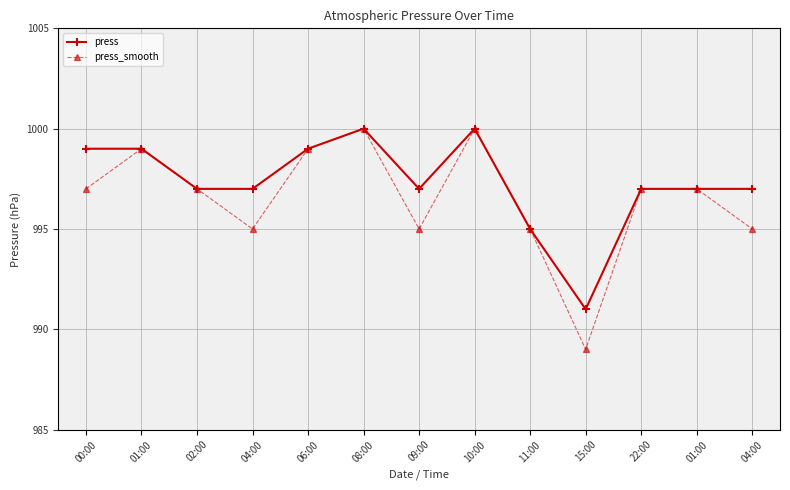

How many distinct data groups are displayed?

2